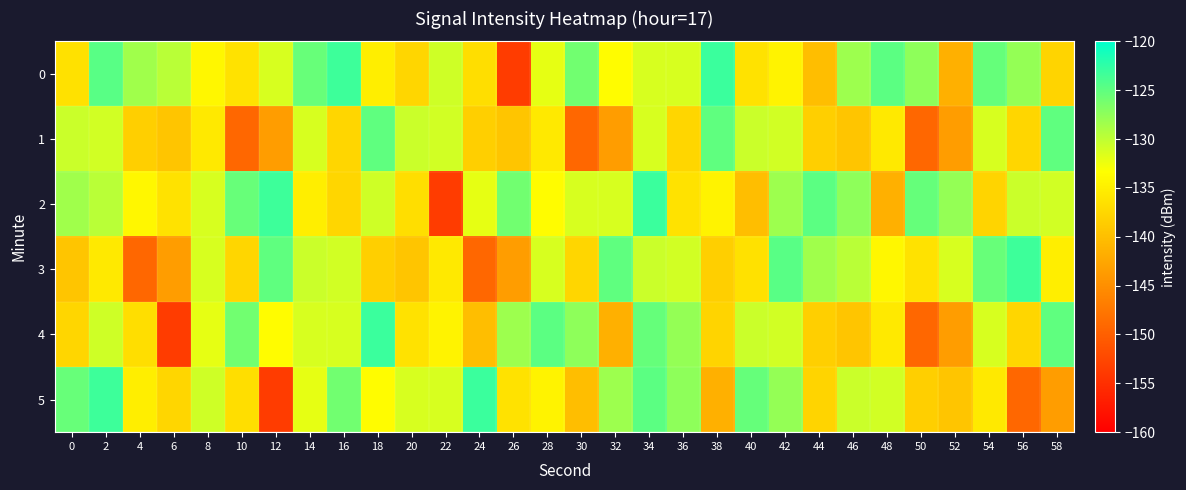

Reading left to right, what are all the values shown in this chart?

0: 0=-136.4	2=-124.7	4=-128.4	6=-129.8	8=-134.2	10=-136.3	12=-131.3	14=-125.4	16=-123.3	18=-135.0	20=-137.6	22=-130.8	24=-136.8	26=-153.7	28=-132.1	30=-126.0	32=-133.7	34=-131.3	36=-131.3	38=-123.1	40=-136.4	42=-134.6	44=-140.0	46=-128.2	48=-124.8	50=-127.4	52=-141.5	54=-125.3	56=-127.8	58=-137.8
1: 0=-130.6	2=-130.9	4=-138.3	6=-139.3	8=-135.6	10=-149.2	12=-143.5	14=-131.3	16=-137.5	18=-125.0	20=-130.6	22=-130.9	24=-138.3	26=-139.3	28=-135.6	30=-149.2	32=-143.5	34=-131.3	36=-137.5	38=-125.0	40=-130.6	42=-130.9	44=-138.3	46=-139.3	48=-135.6	50=-149.2	52=-143.5	54=-131.3	56=-137.5	58=-125.0
2: 0=-128.4	2=-129.8	4=-134.2	6=-136.3	8=-131.3	10=-125.4	12=-123.3	14=-135.0	16=-137.6	18=-130.8	20=-136.8	22=-153.7	24=-132.1	26=-126.0	28=-133.7	30=-131.3	32=-131.3	34=-123.1	36=-136.4	38=-134.6	40=-140.0	42=-128.2	44=-124.8	46=-127.4	48=-141.5	50=-125.3	52=-127.8	54=-137.8	56=-130.6	58=-130.9
3: 0=-139.3	2=-135.6	4=-149.2	6=-143.5	8=-131.3	10=-137.5	12=-125.0	14=-130.6	16=-130.9	18=-138.3	20=-139.3	22=-135.6	24=-149.2	26=-143.5	28=-131.3	30=-137.5	32=-125.0	34=-130.6	36=-130.9	38=-138.3	40=-136.4	42=-124.7	44=-128.4	46=-129.8	48=-134.2	50=-136.3	52=-131.3	54=-125.4	56=-123.3	58=-135.0
4: 0=-137.6	2=-130.8	4=-136.8	6=-153.7	8=-132.1	10=-126.0	12=-133.7	14=-131.3	16=-131.3	18=-123.1	20=-136.4	22=-134.6	24=-140.0	26=-128.2	28=-124.8	30=-127.4	32=-141.5	34=-125.3	36=-127.8	38=-137.8	40=-130.6	42=-130.9	44=-138.3	46=-139.3	48=-135.6	50=-149.2	52=-143.5	54=-131.3	56=-137.5	58=-125.0
5: 0=-125.4	2=-123.3	4=-135.0	6=-137.6	8=-130.8	10=-136.8	12=-153.7	14=-132.1	16=-126.0	18=-133.7	20=-131.3	22=-131.3	24=-123.1	26=-136.4	28=-134.6	30=-140.0	32=-128.2	34=-124.8	36=-127.4	38=-141.5	40=-125.3	42=-127.8	44=-137.8	46=-130.6	48=-130.9	50=-138.3	52=-139.3	54=-135.6	56=-149.2	58=-143.5